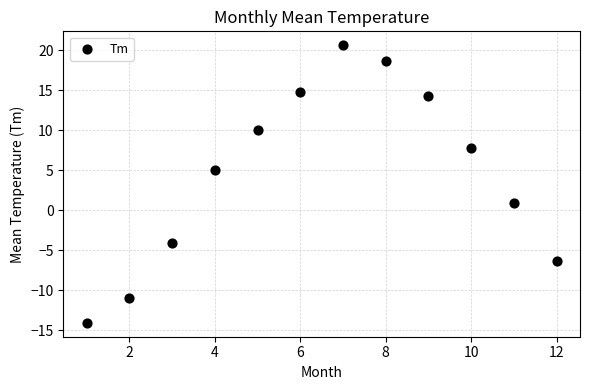

What is the range of X values (max minus min)?

11.0